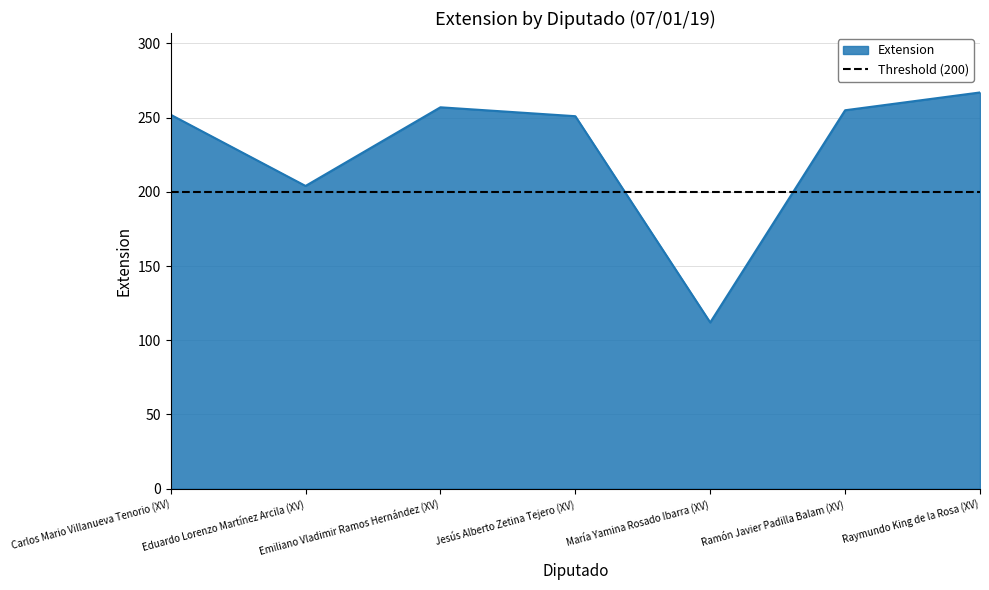

How many data points does each series have?

7